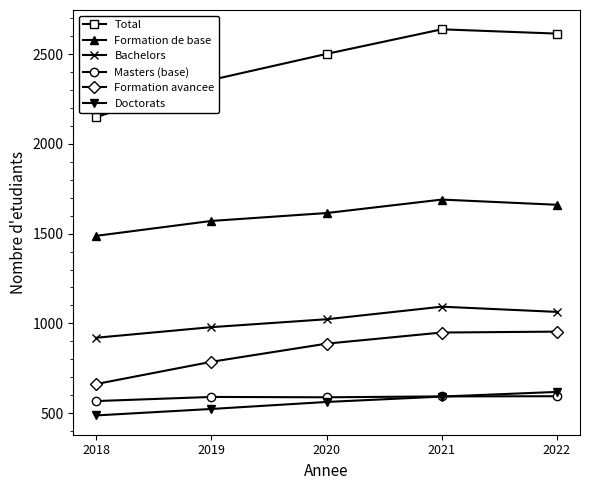

How many lines are shown in the chart?

6